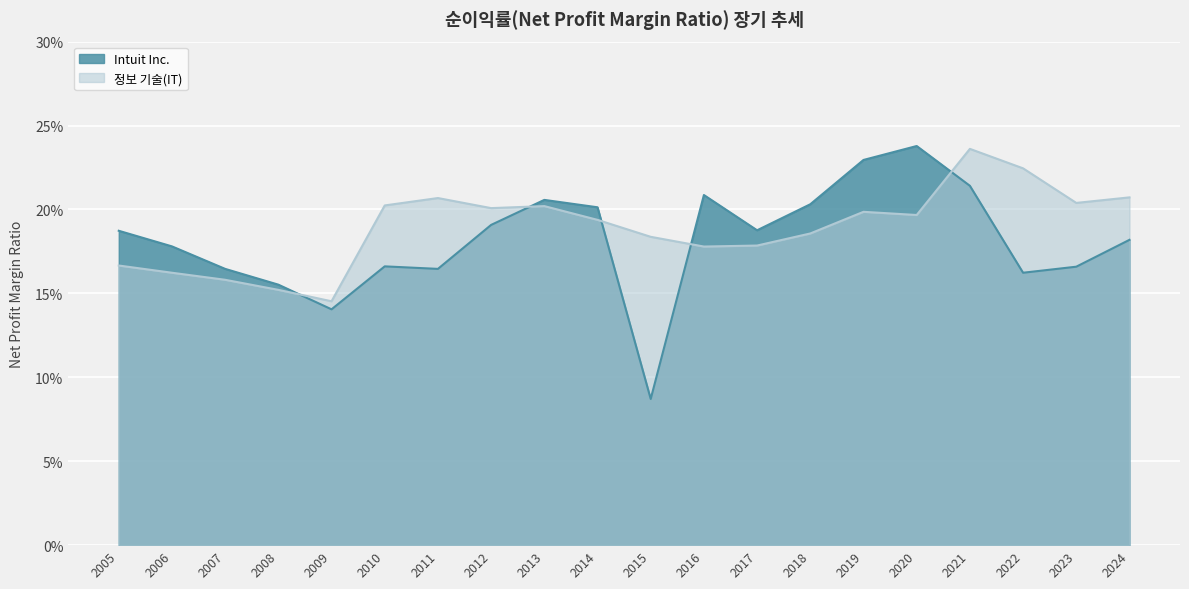

Reading left to right, extract all data points from this chart.

Intuit Inc.: 2005=0.2	2006=0.2	2007=0.2	2008=0.2	2009=0.1	2010=0.2	2011=0.2	2012=0.2	2013=0.2	2014=0.2	2015=0.1	2016=0.2	2017=0.2	2018=0.2	2019=0.2	2020=0.2	2021=0.2	2022=0.2	2023=0.2	2024=0.2
정보 기술(IT): 2005=0.2	2006=0.2	2007=0.2	2008=0.2	2009=0.1	2010=0.2	2011=0.2	2012=0.2	2013=0.2	2014=0.2	2015=0.2	2016=0.2	2017=0.2	2018=0.2	2019=0.2	2020=0.2	2021=0.2	2022=0.2	2023=0.2	2024=0.2